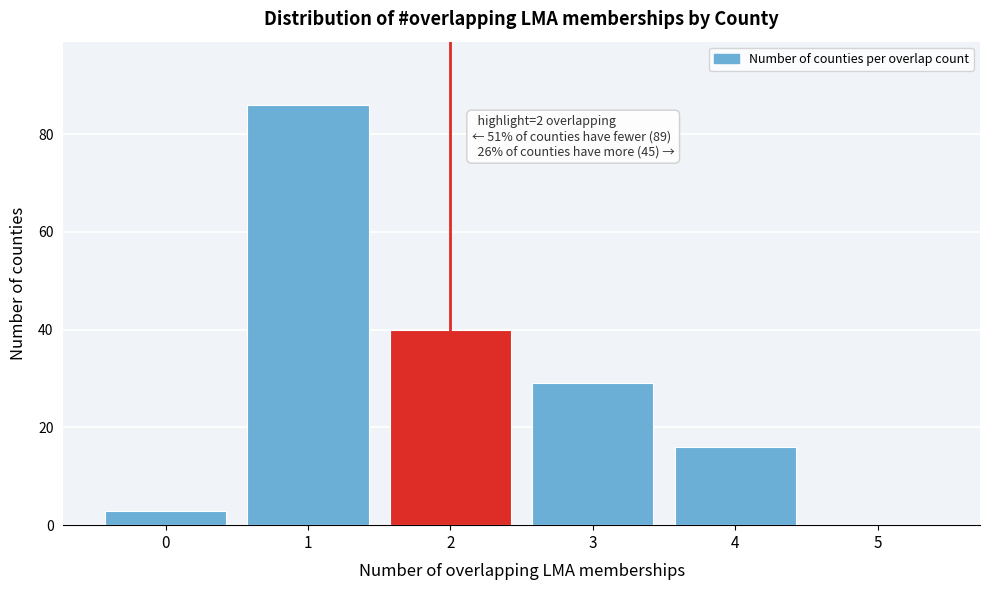

Reading left to right, extract all data points from this chart.

0=3	1=86	2=40	3=29	4=16	5=0